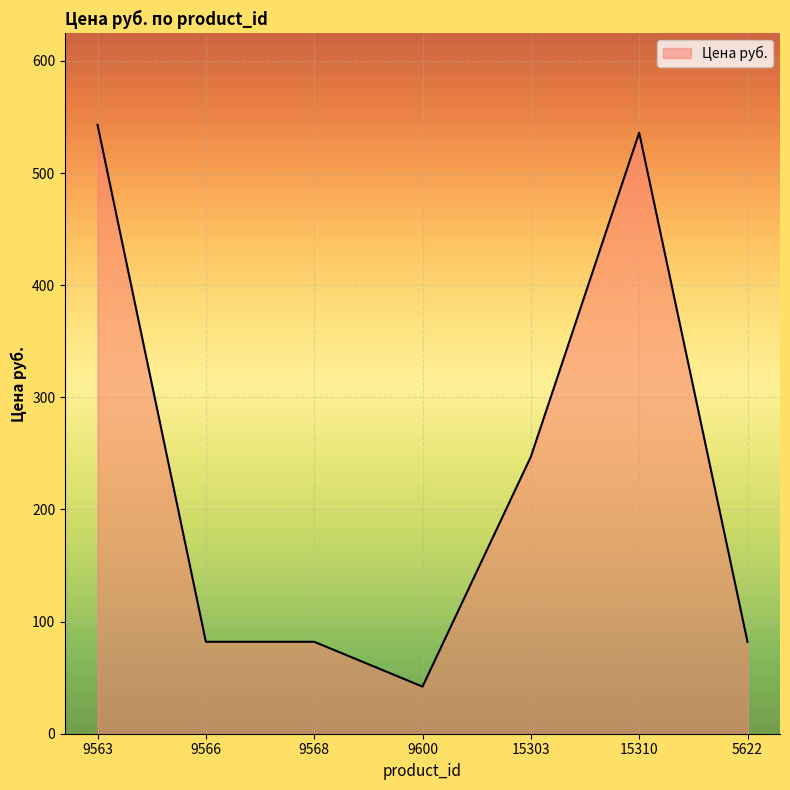

Between 15310 and 15303, which is larger?

15310